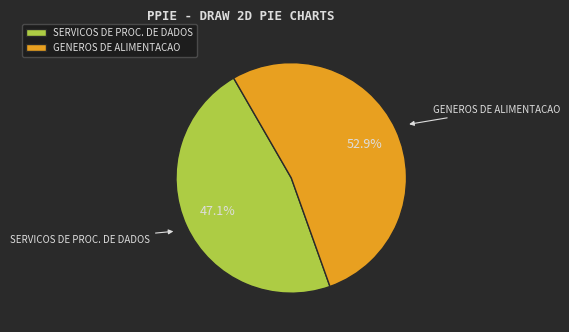

To the nearest percent, what is the difference between the largest and smallest slice percentages?

6%